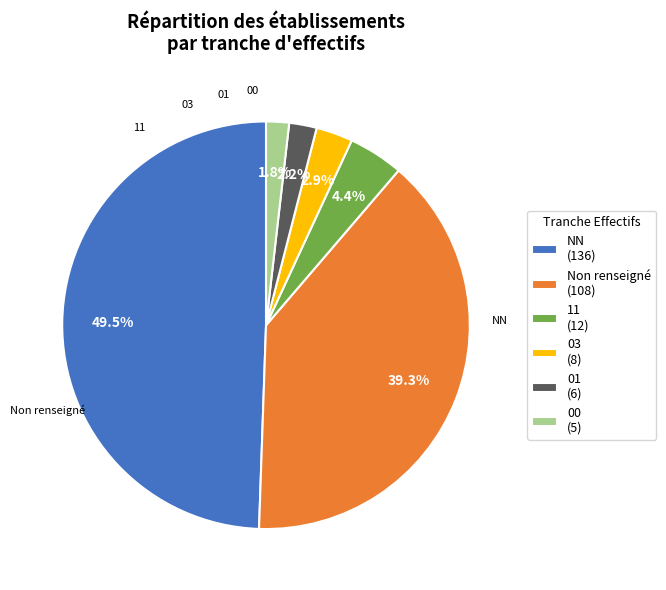

How many segments does this pie chart have?

6